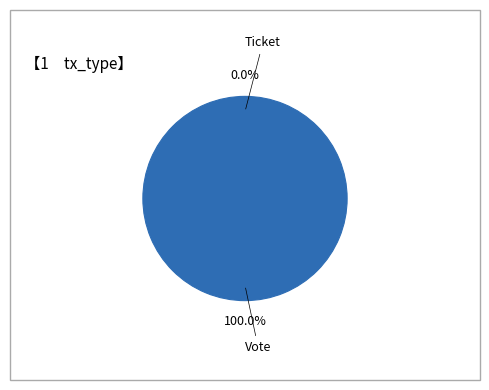

To the nearest percent, what is the combined percentage of Ticket and Vote?

100%